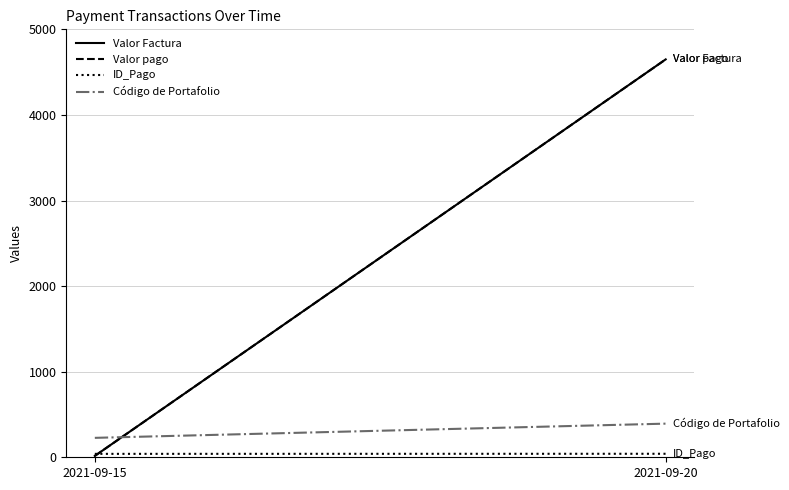

At 2021-09-20, list the series in order from largest to smallest.

Valor Factura, Valor pago, Código de Portafolio, ID_Pago